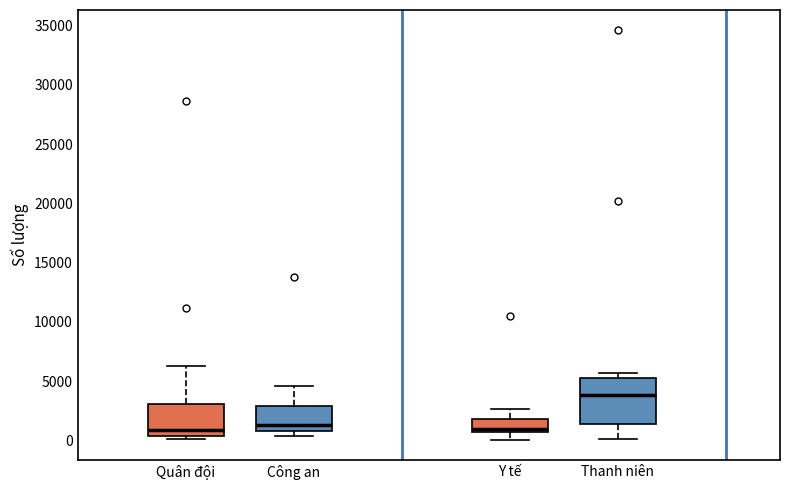

Reading left to right, read every box against the y-axis: the position of its median line, the range the box covers, and the ends of its whiskers. The values are not printed on the chart, so give them approximately, as read against the axis.

Quân đội: median 1000, box 500 to 3000, whiskers 0 to 6500
Công an: median 1500, box 1000 to 3000, whiskers 500 to 4500
Y tế: median 1000, box 500 to 2000, whiskers 0 to 2500
Thanh niên: median 4000, box 1500 to 5500, whiskers 0 to 5500 (just above the box's upper edge)